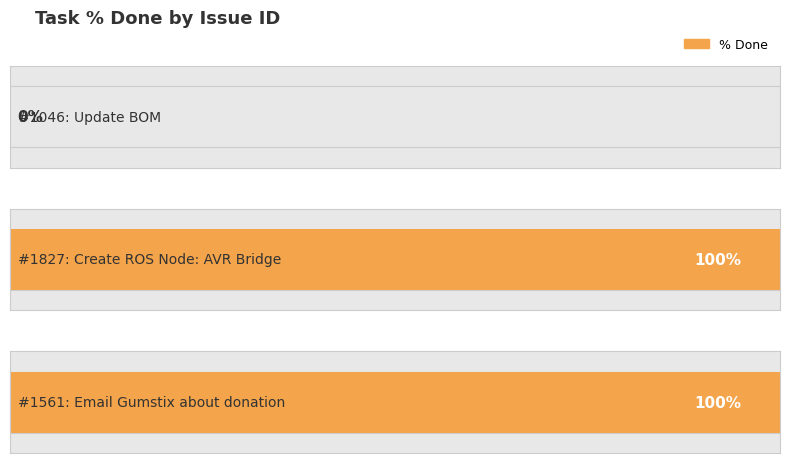

Rank the categories by value from lowest to highest.

1046, 1827, 1561